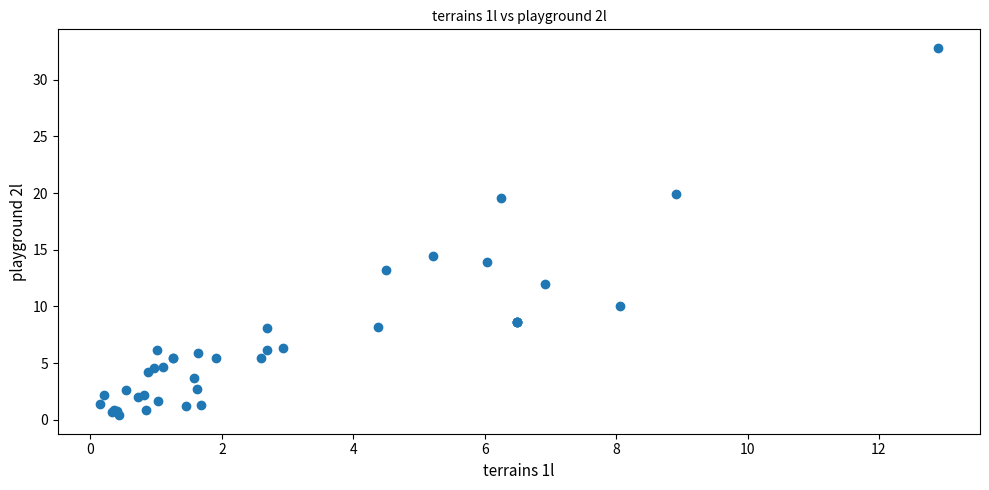

What Y value in the scatter plot is closest to 16?

14.4